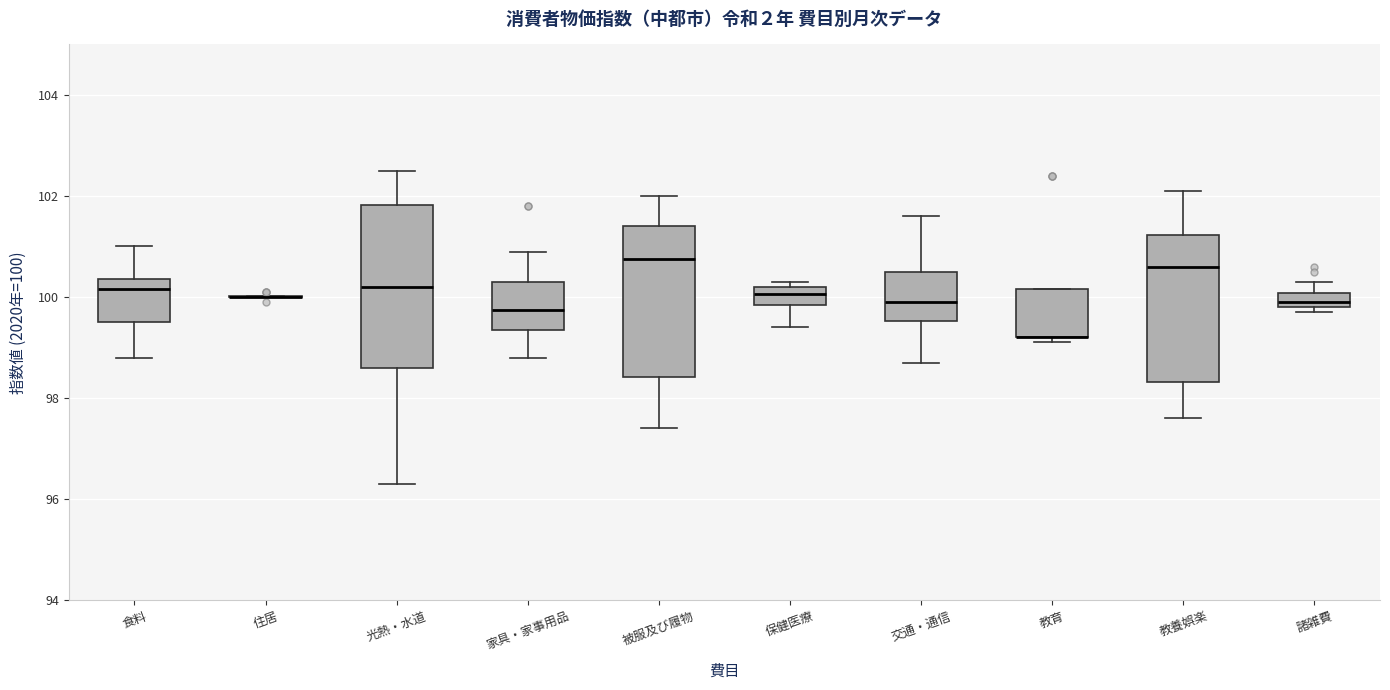

Comparing the boxes themselves (not the whiskers), which one is the tallest?

光熱・水道